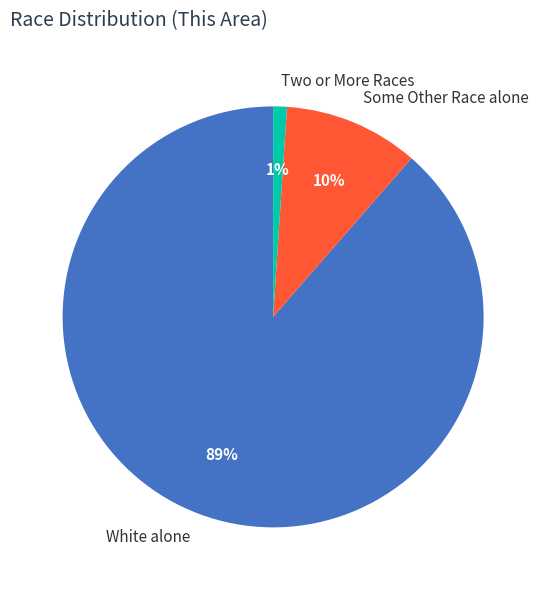

To the nearest percent, what is the difference between the Two or More Races and White alone slice percentages?

88%